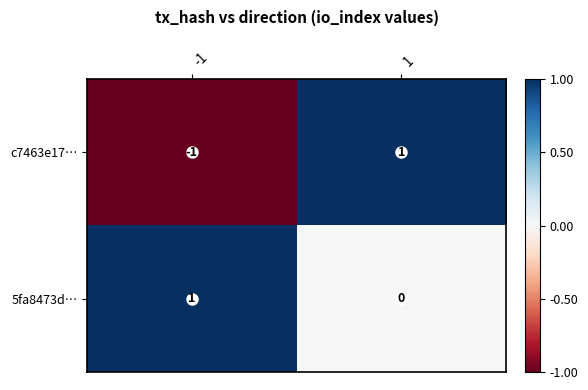

Is the value of c7463e17… at -1 greater than the value of 5fa8473d… at -1?

No